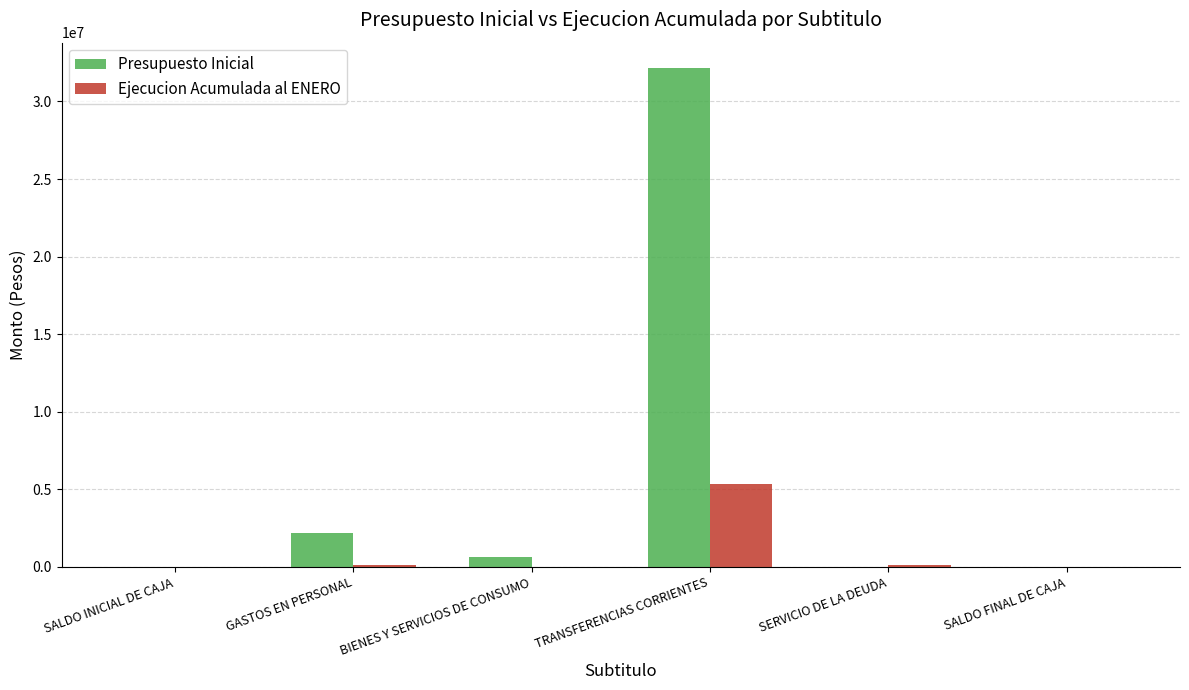

Are the bars grouped side by side (vs. stacked)?

Yes